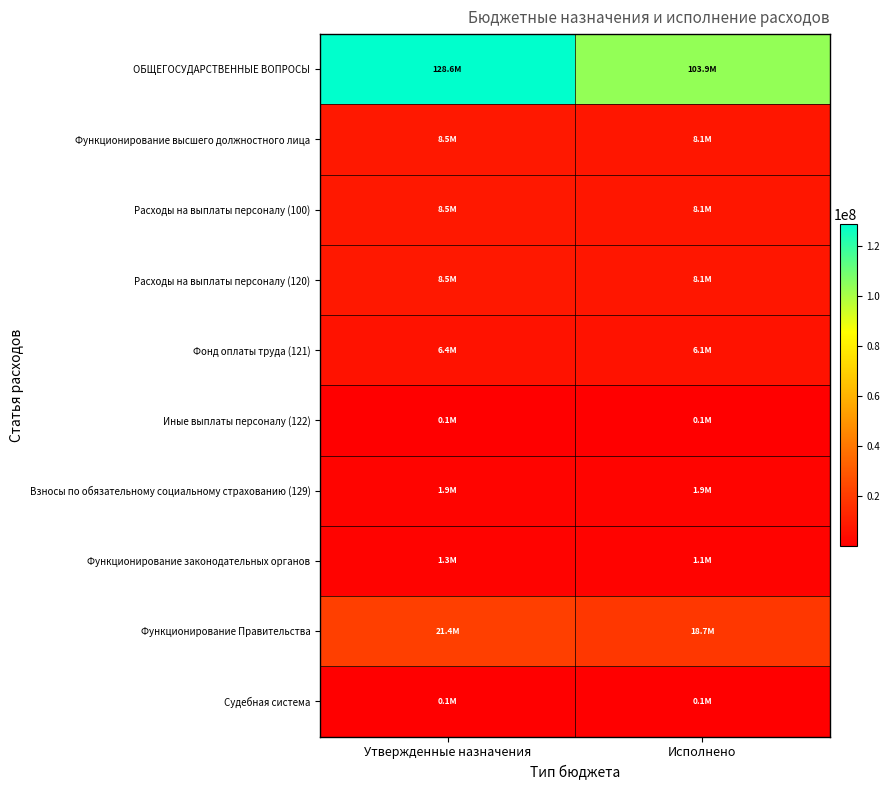

Between Утвержденные назначения and Исполнено, which series saw the biggest shift?

ОБЩЕГОСУДАРСТВЕННЫЕ ВОПРОСЫ